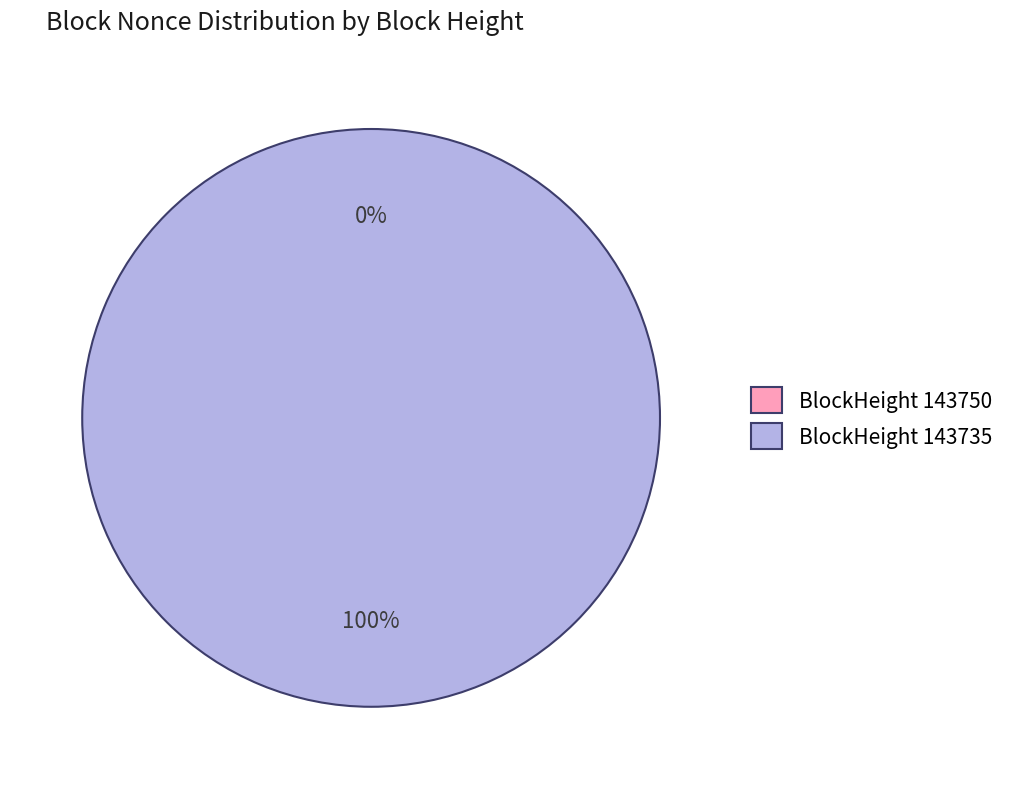

Is it true that 143735 is 100% of the pie?

True